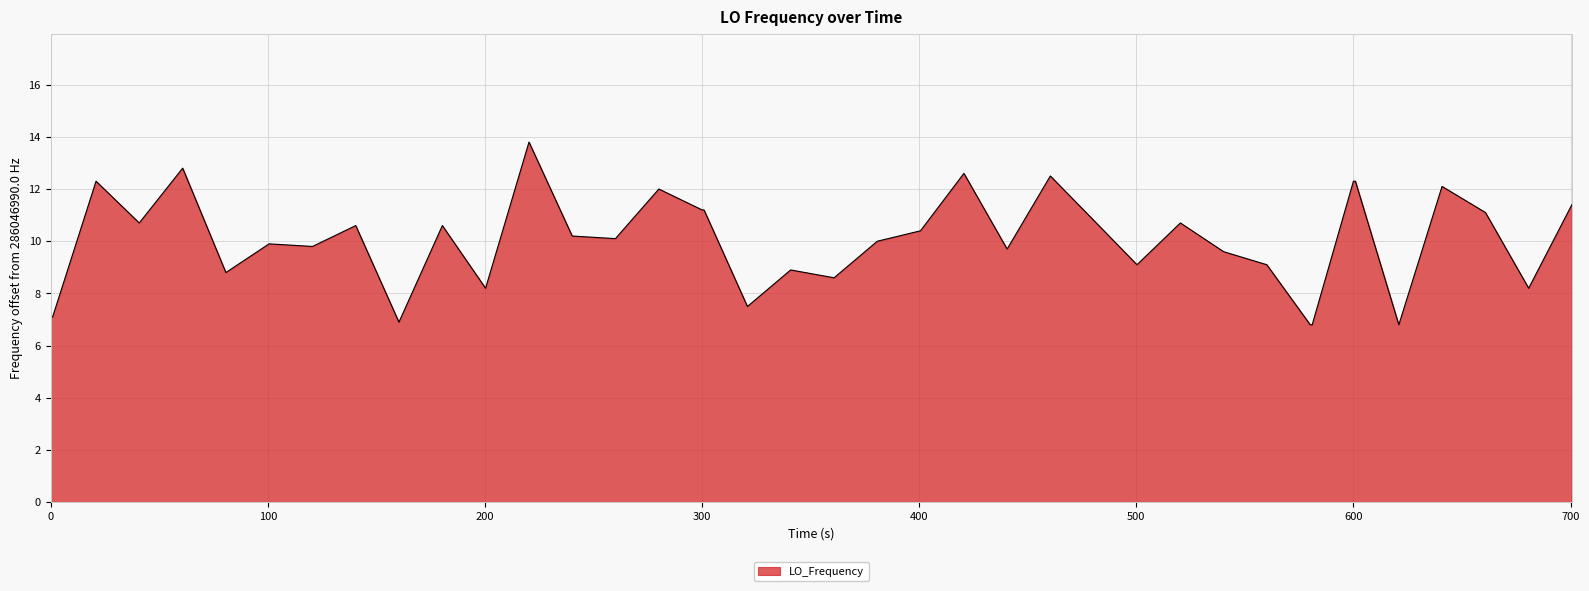

What is the difference between the maximum and minimum values?

7.0